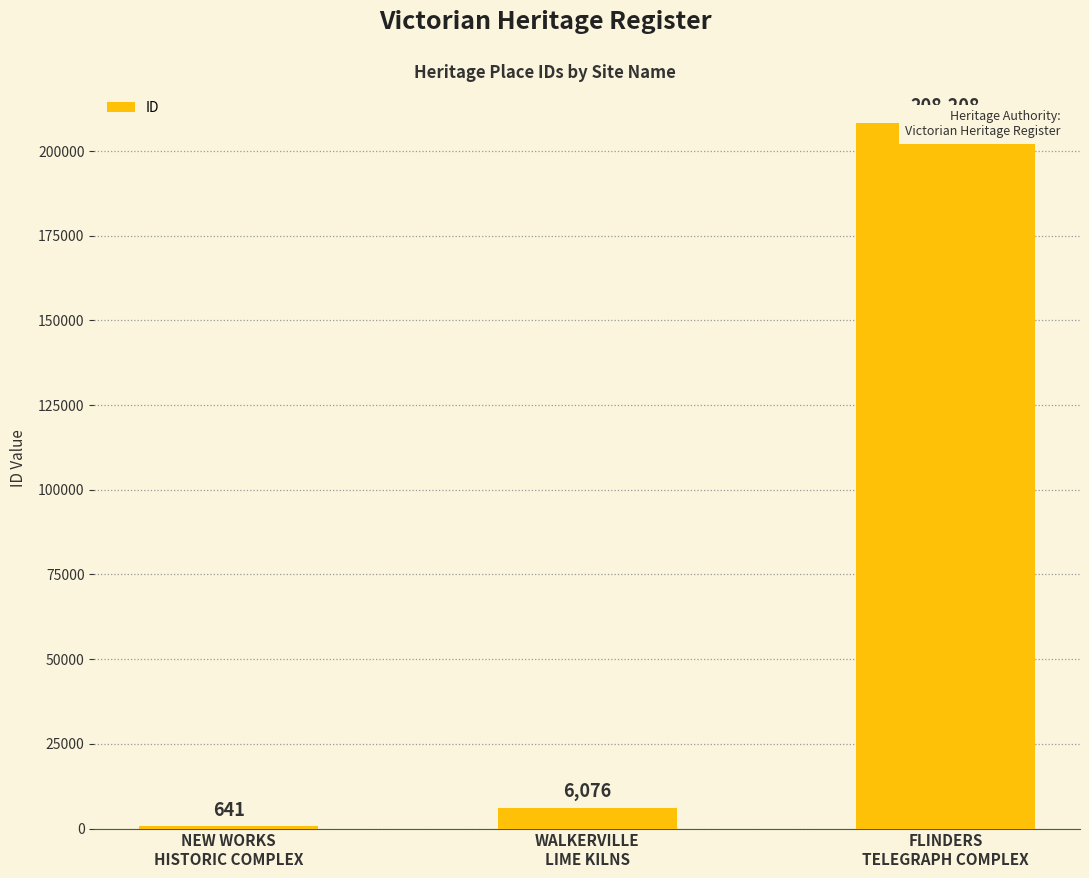

What is the greatest value displayed?

208208